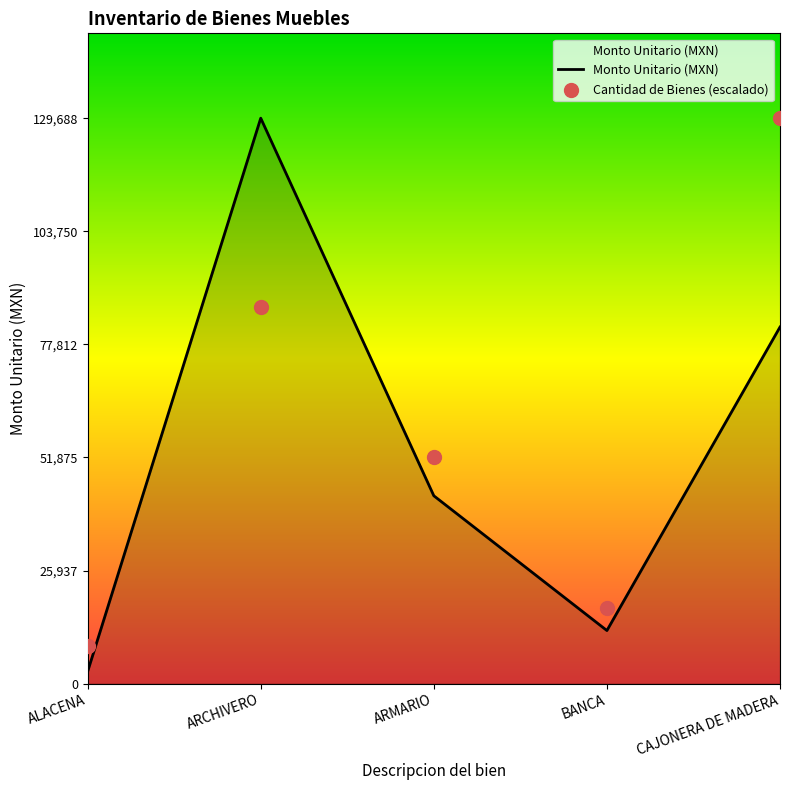

Which series has the largest Y range (max minus min)?

Monto Unitario (MXN)